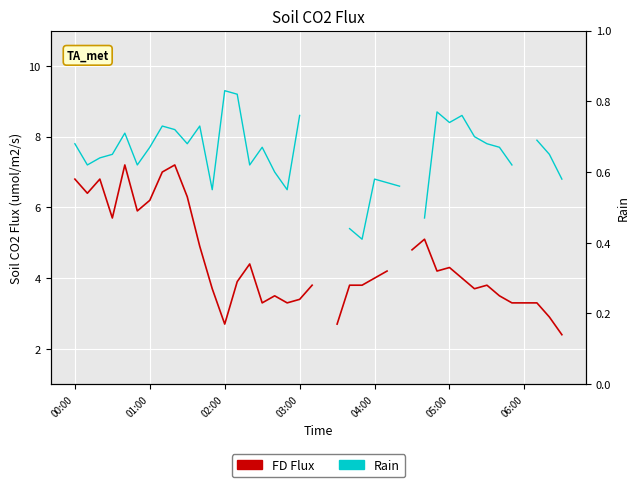

Which series has the widest spread of values?

FD Flux